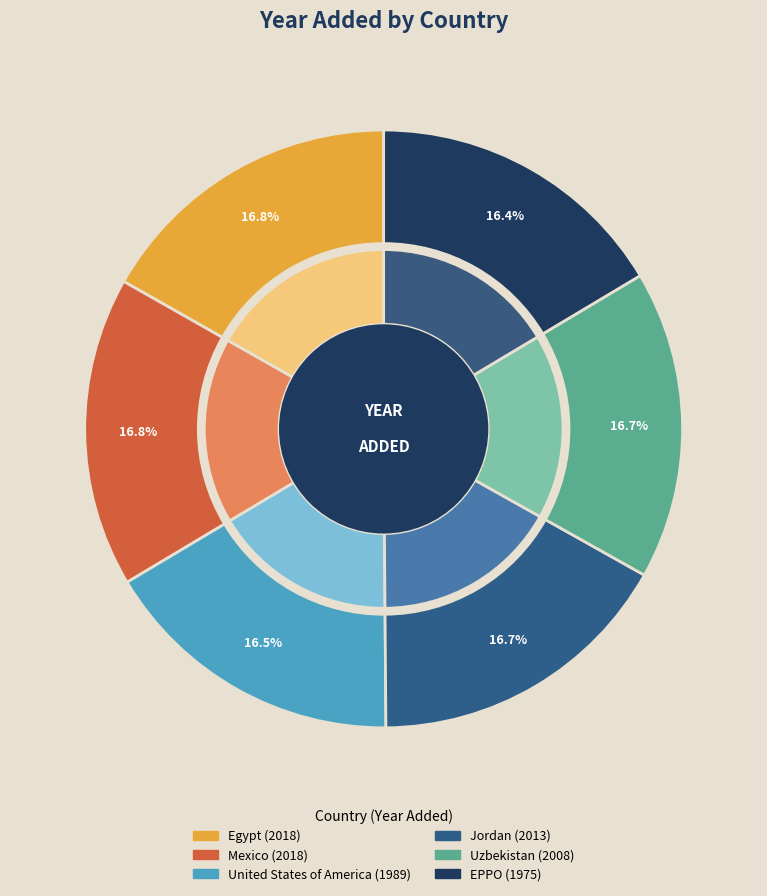

Does Jordan account for over 50% of the chart?

No